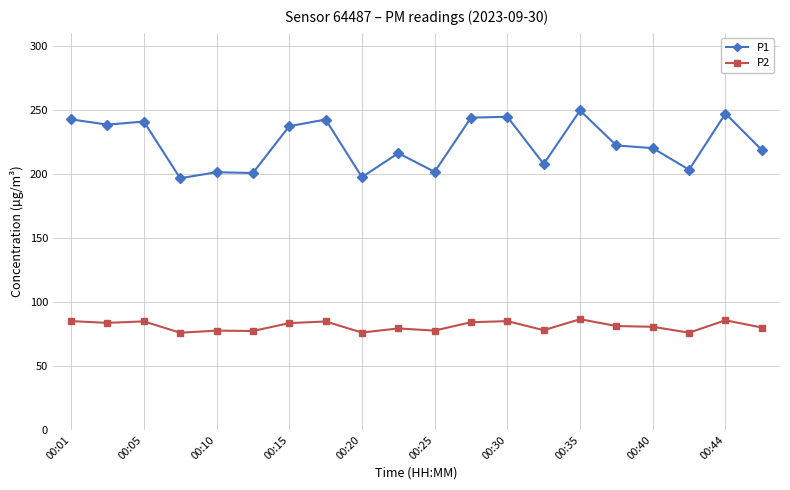

What is the smallest value displayed?

75.8